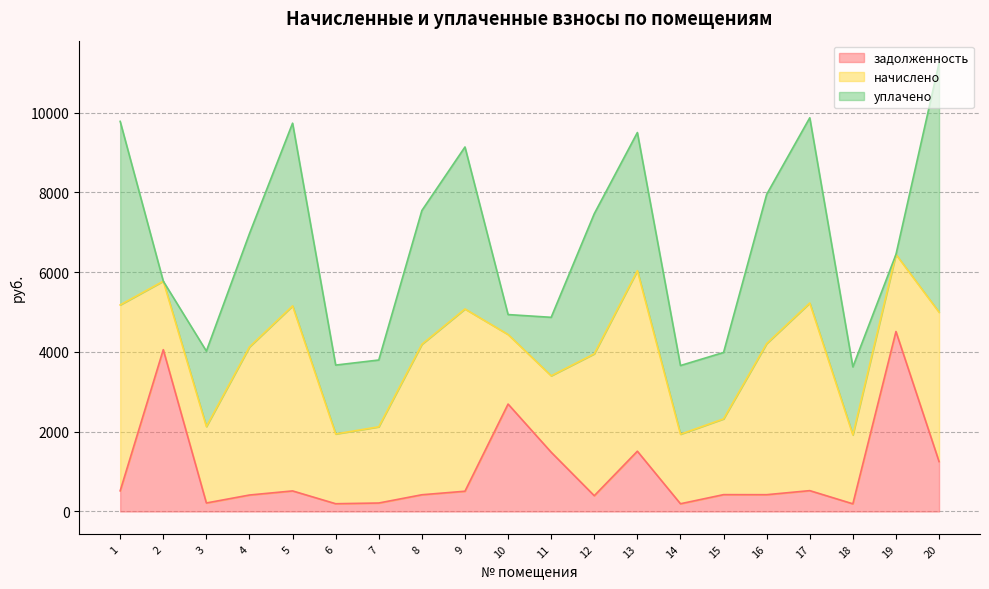

What is the spread (max minus min) of values at 1?

4143.0